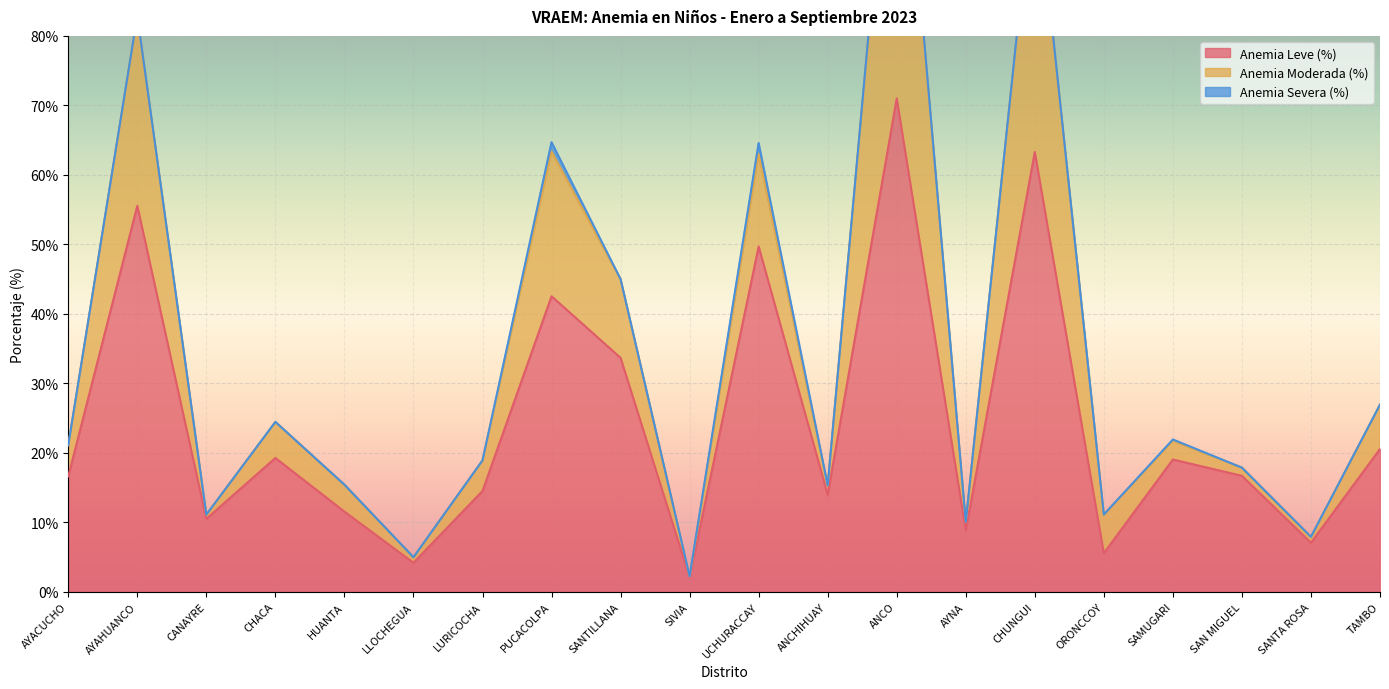

What is the label of the 1st point from the right?

TAMBO